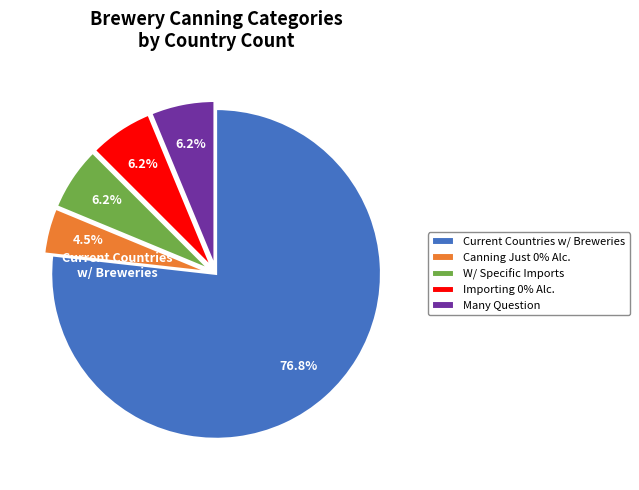

Which slice is the smallest?

Canning Just 0% Alc.